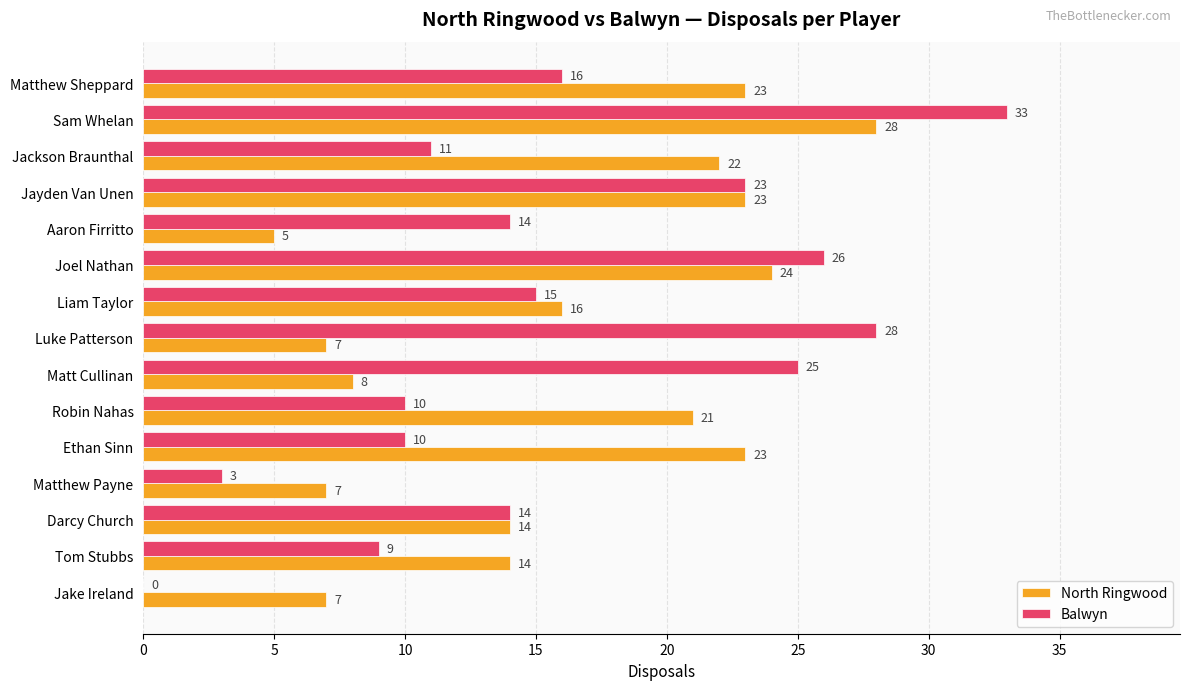

Count the number of categories in the chart.

15